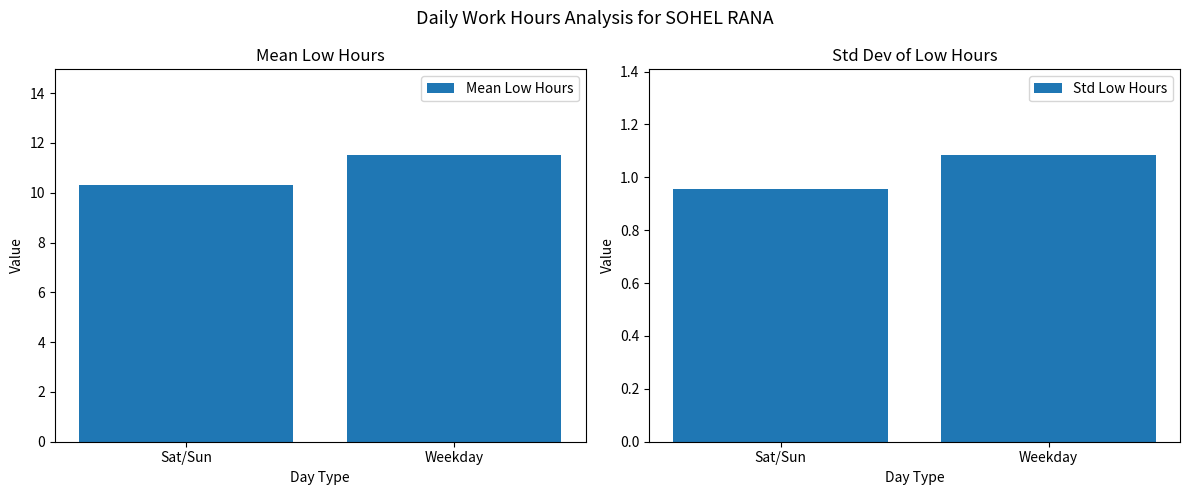

Is the value of Mean Low Hours at Weekday greater than the value of Std Low Hours at Sat/Sun?

Yes